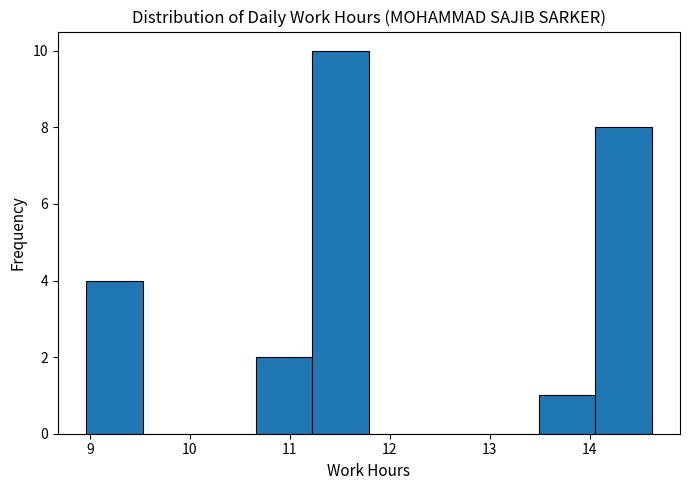

How tall is the bar that spans 9.0 to 9.5 on the x-axis? Neither the bar edges nor the heights are printed on the chart, so give them approximately, as read against the axes.

4